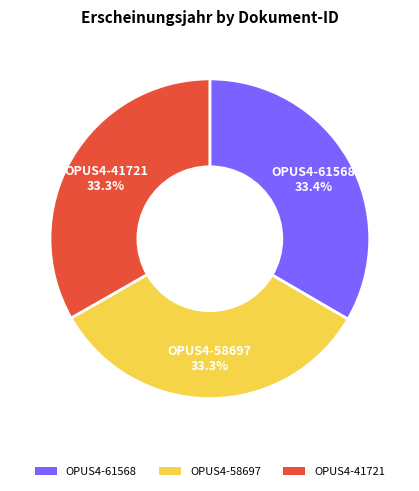

What is the ratio of the value at OPUS4-41721 to the value at OPUS4-61568?

1.0